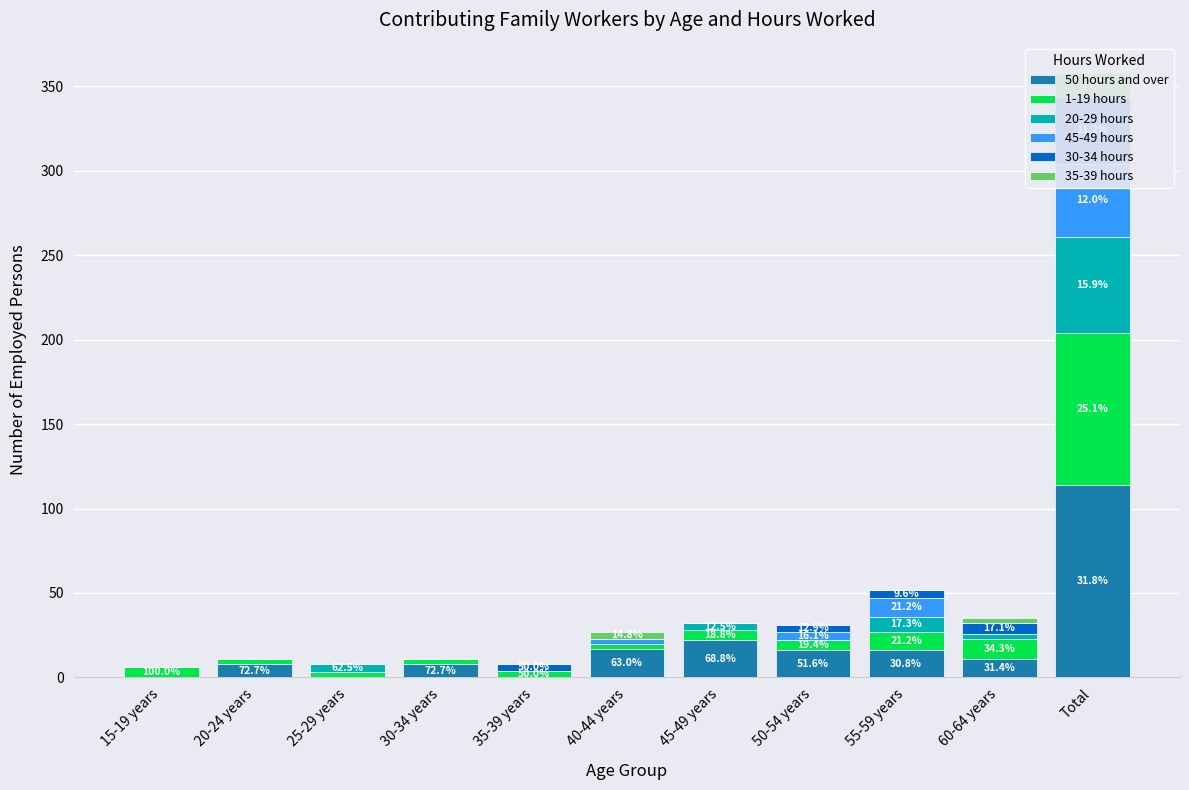

What is the average value of the 45-49 hours series?

6